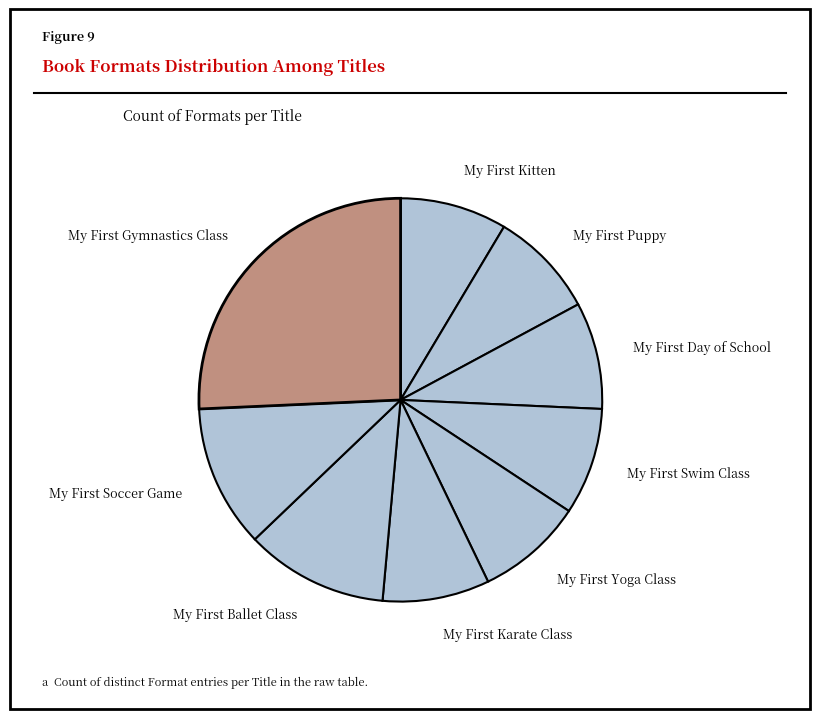

Count the number of slices in the pie.

9